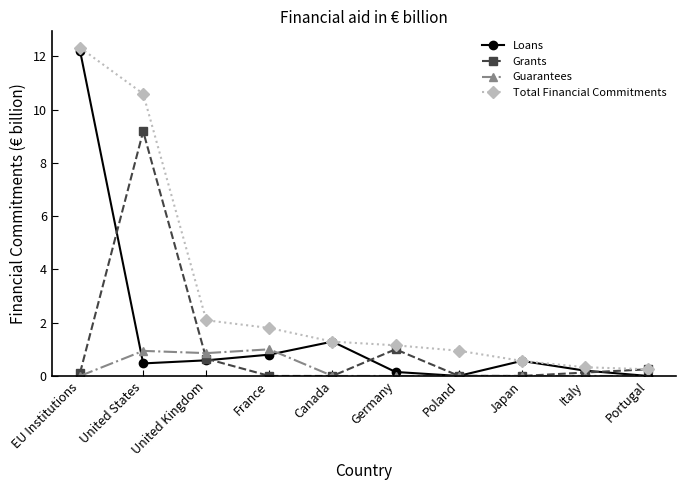

True or false: Grants has a value of 0.1 at Italy.

True